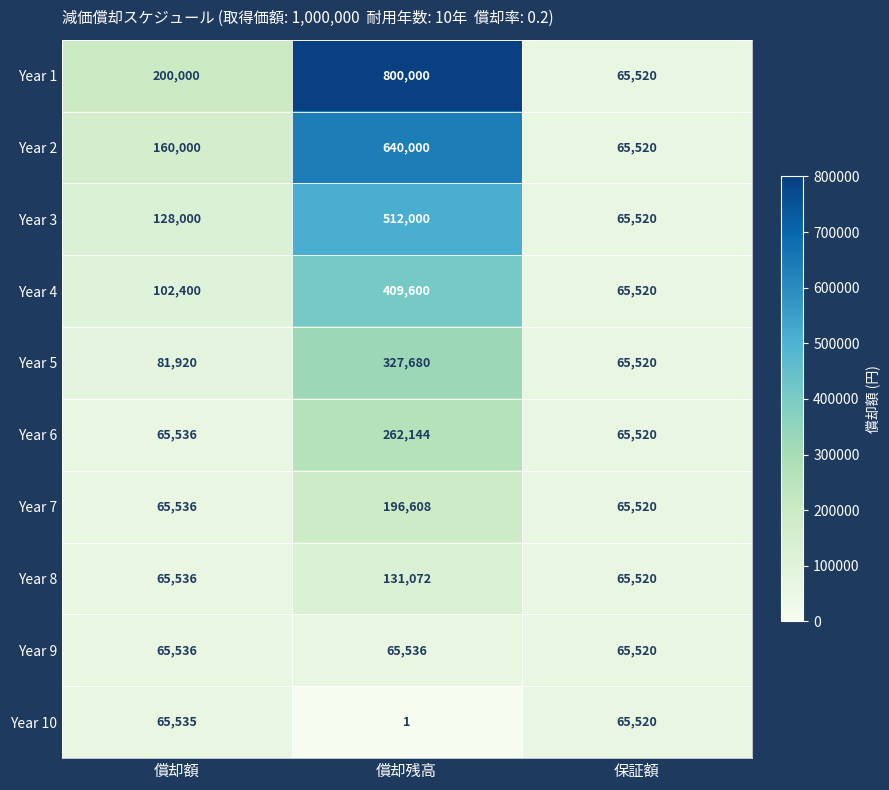

What is the average value of the Year 4 series?

192507